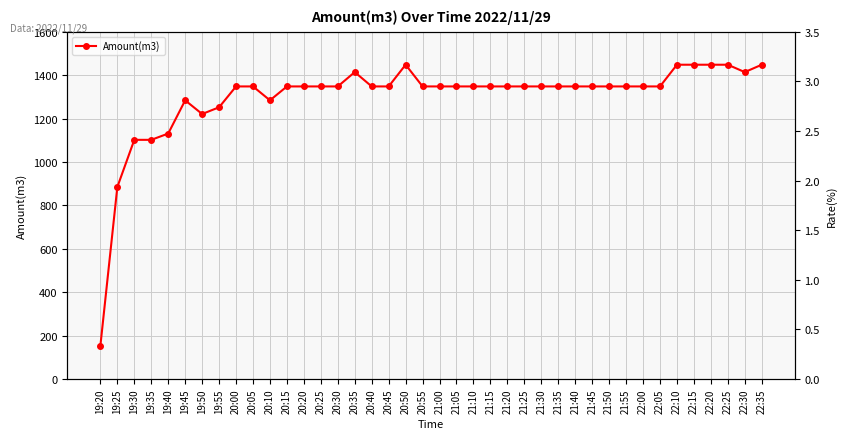

What is the label of the 27th point from the right?

20:25